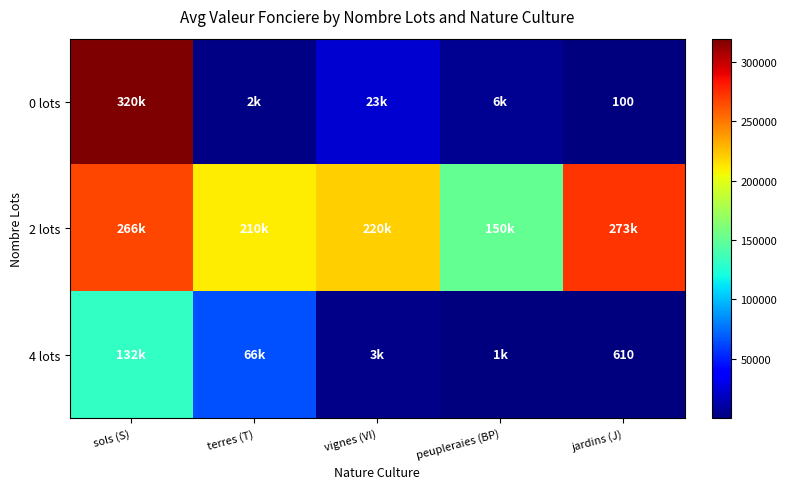

Is it true that 4 lots equals 610 at jardins (J)?

True